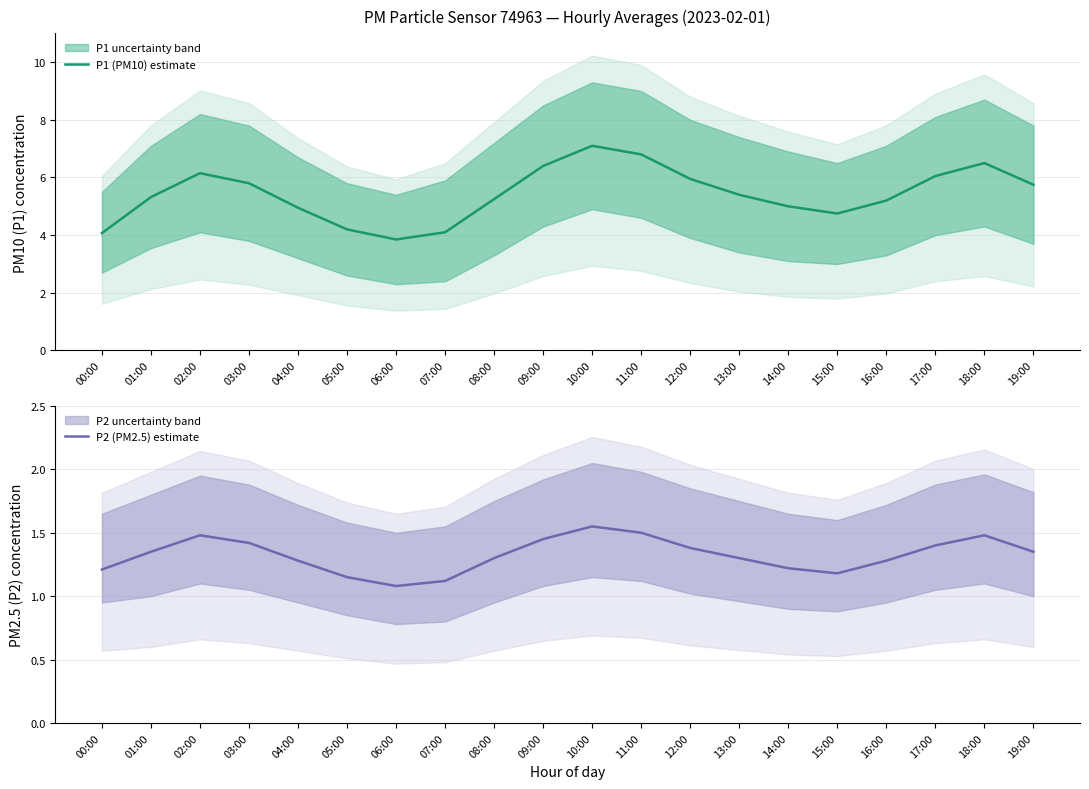

What is the sum of the P2 (PM2.5) estimate values at 14:00 and 04:00?

2.5